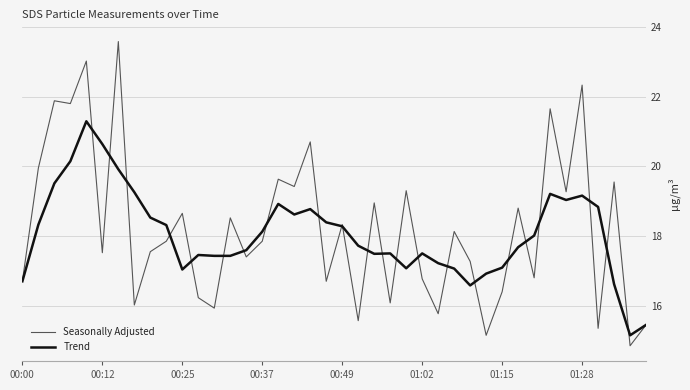

Which series has the widest spread of values?

Seasonally Adjusted